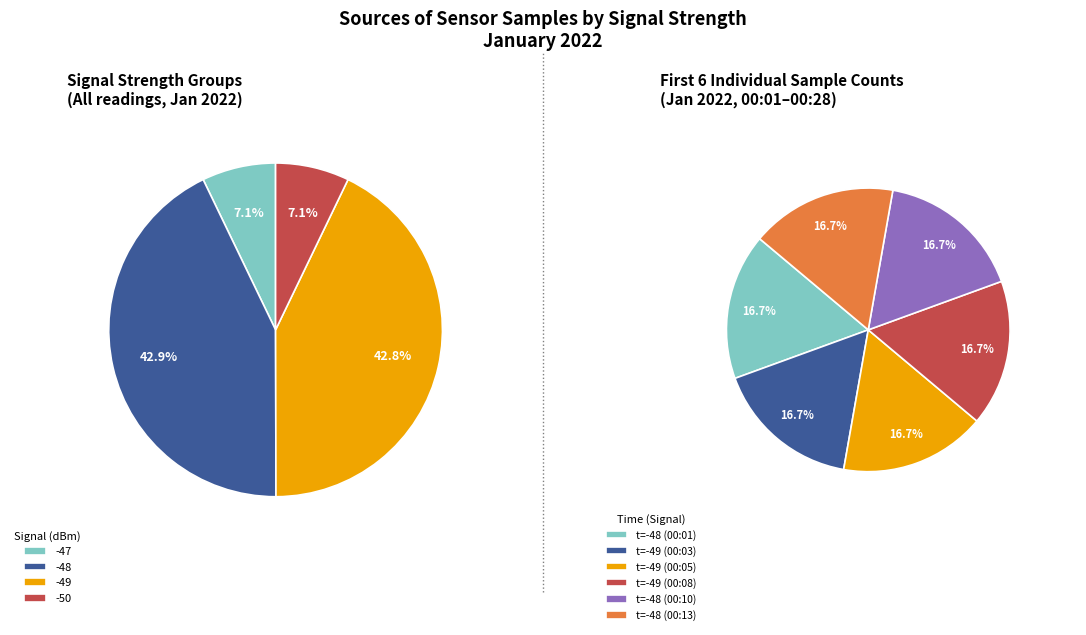

The -48 (00:10) slice represents 19% of the pie. True or false?

False